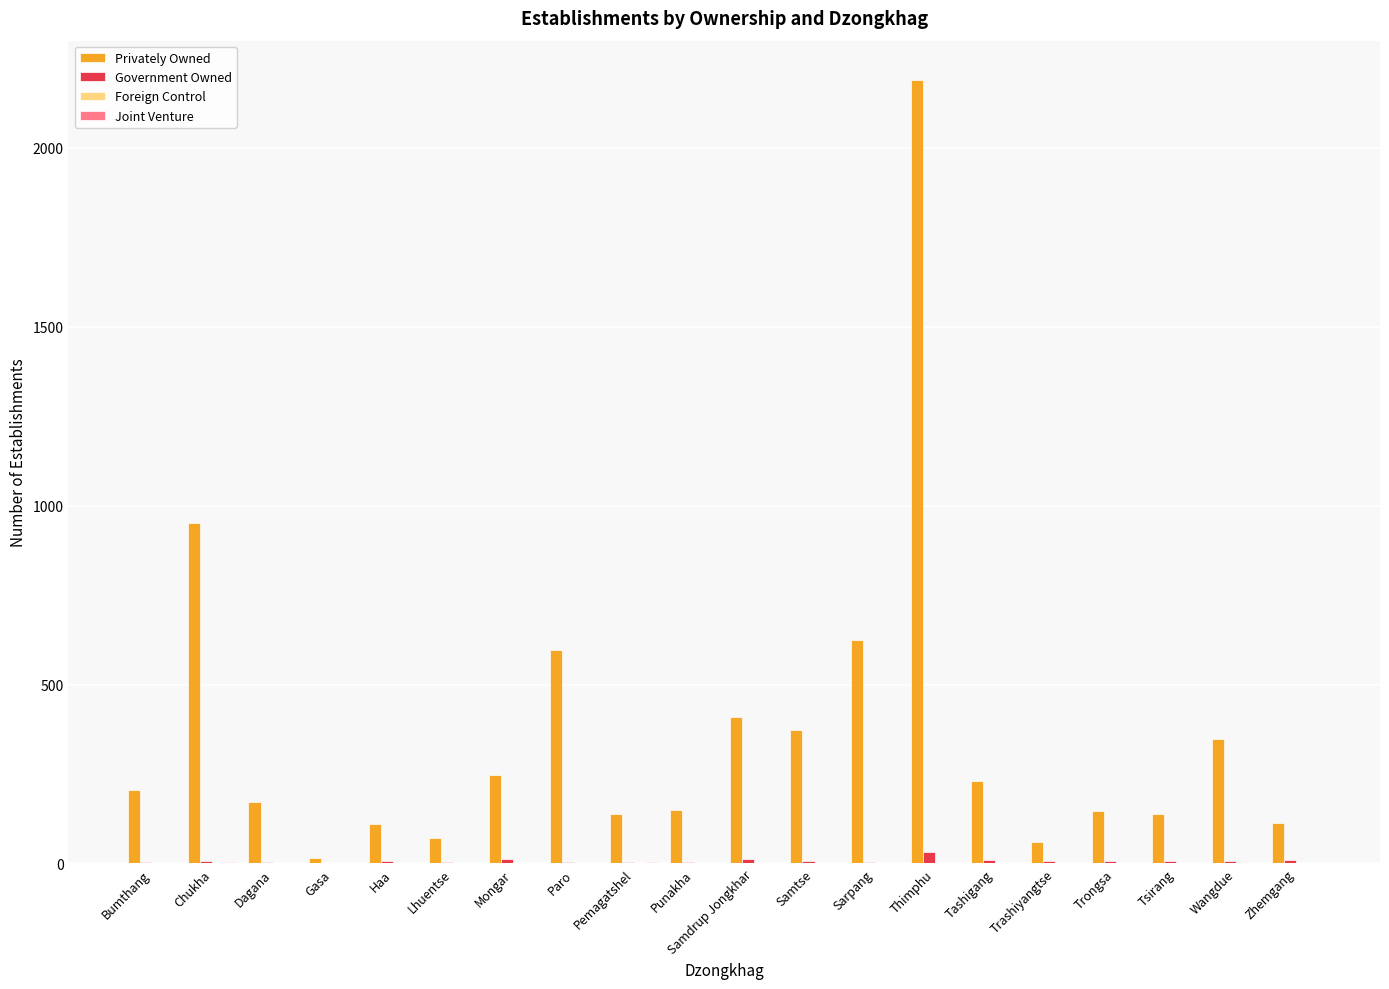

How many groups of bars are there?

20